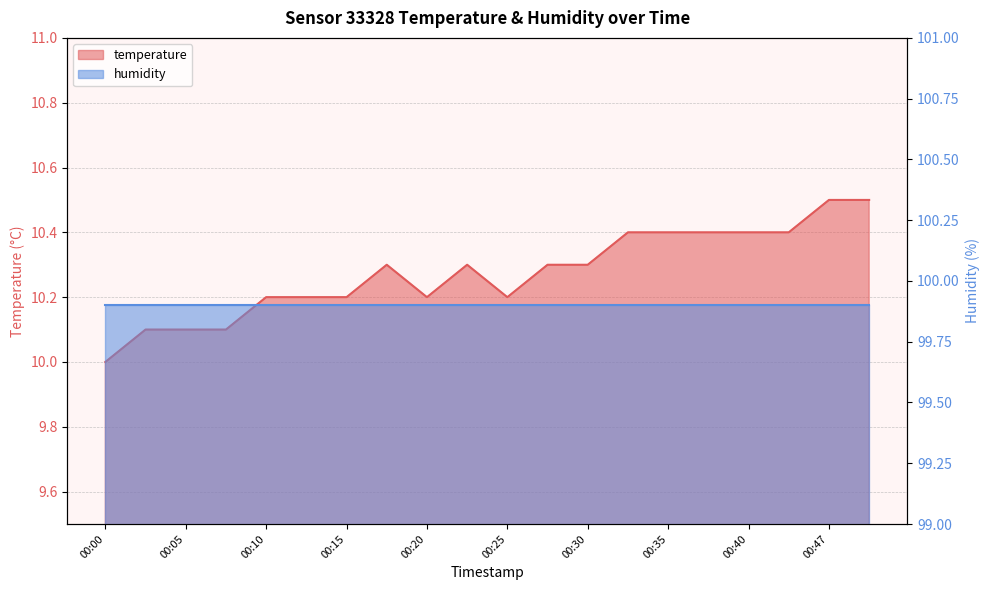

What is the smallest value displayed?

10.0